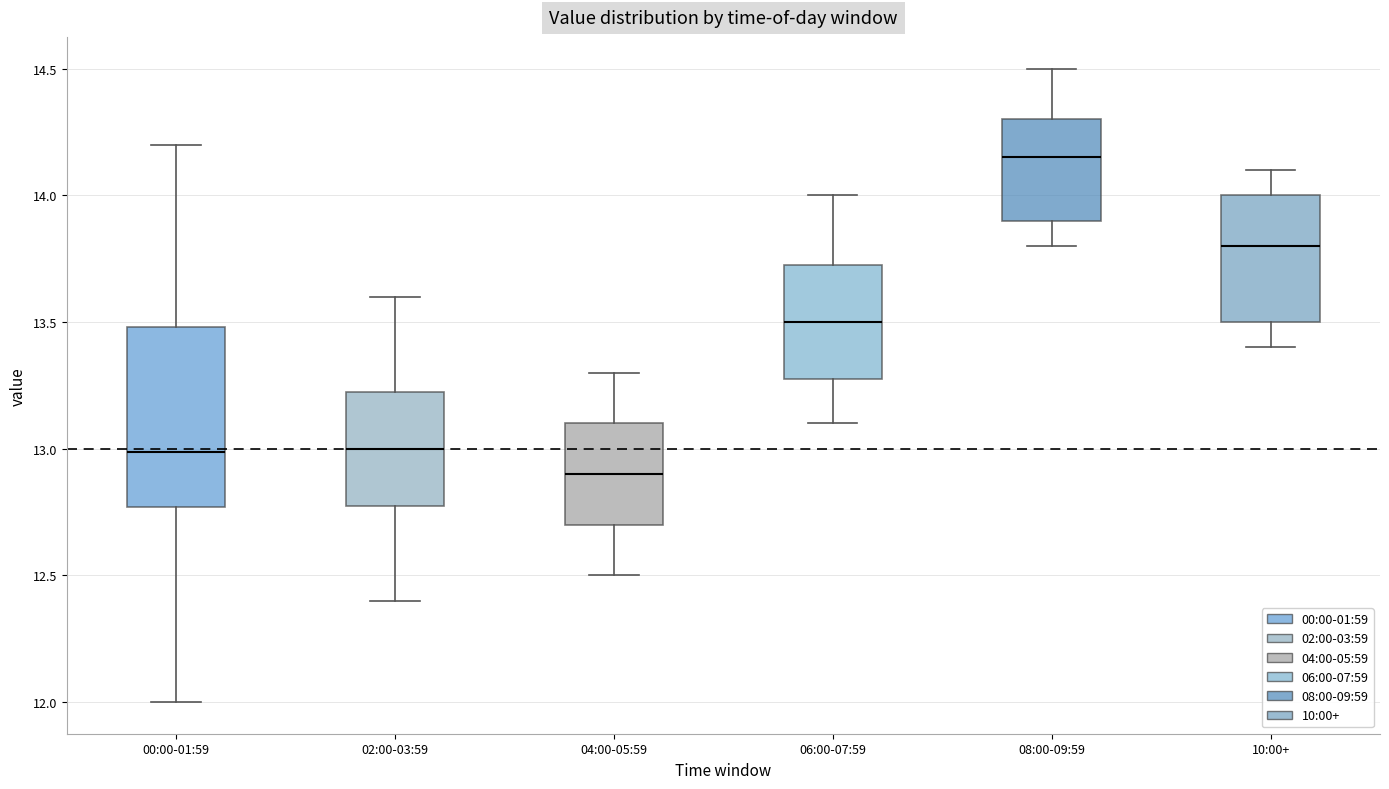

Where is the upper edge of the box for 02:00-03:59 on the y-axis? The values are not printed on the chart, so give them approximately, as read against the axis.

13.25